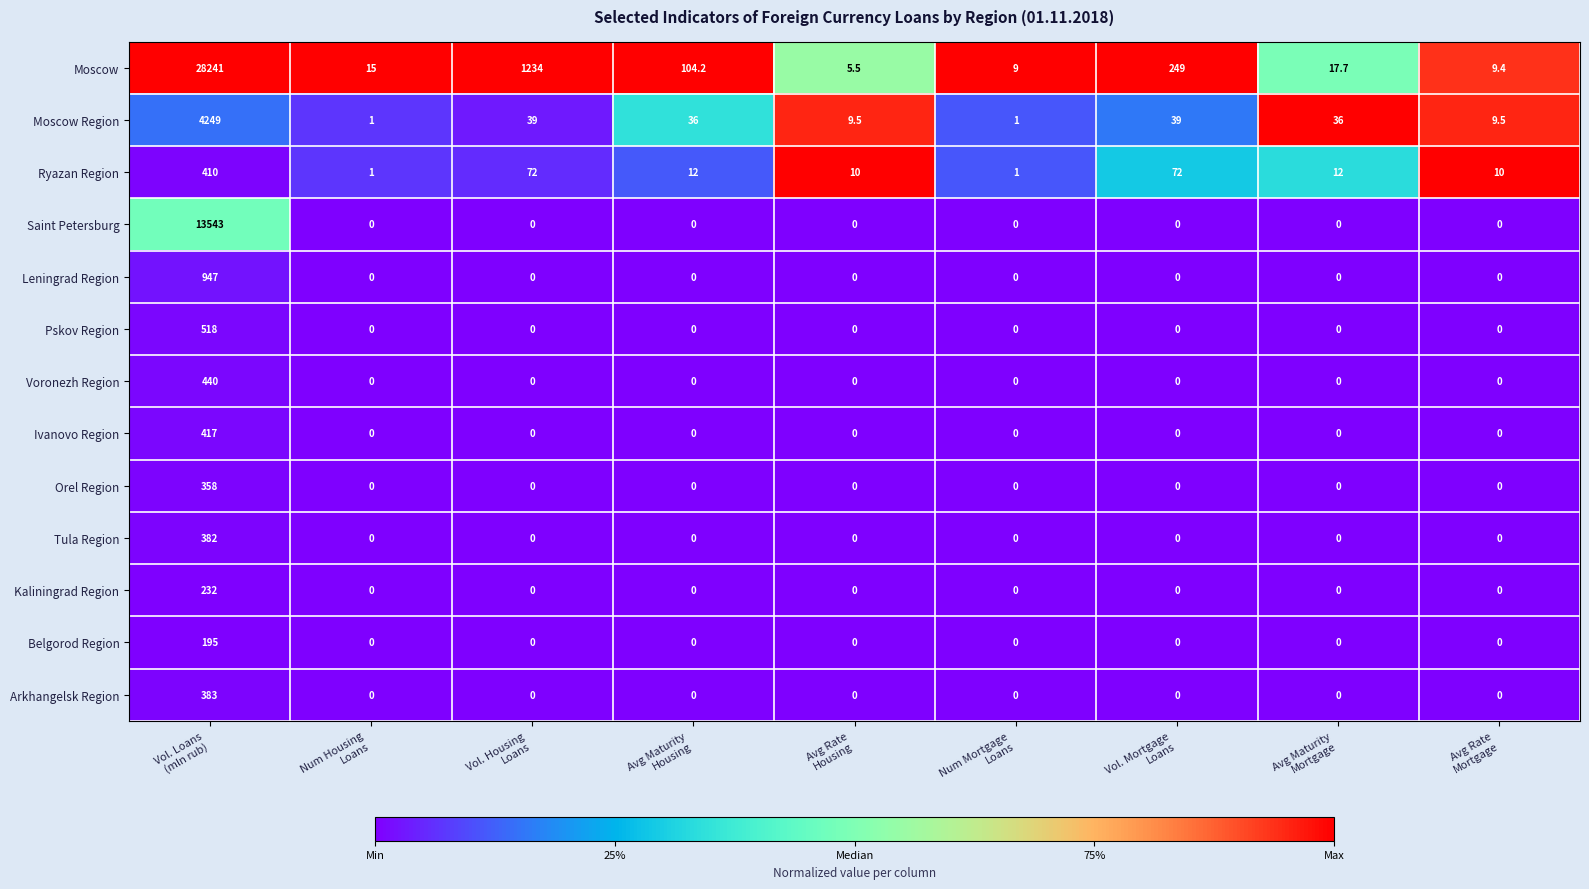

What is the sum of all Moscow Region values?

4420.0